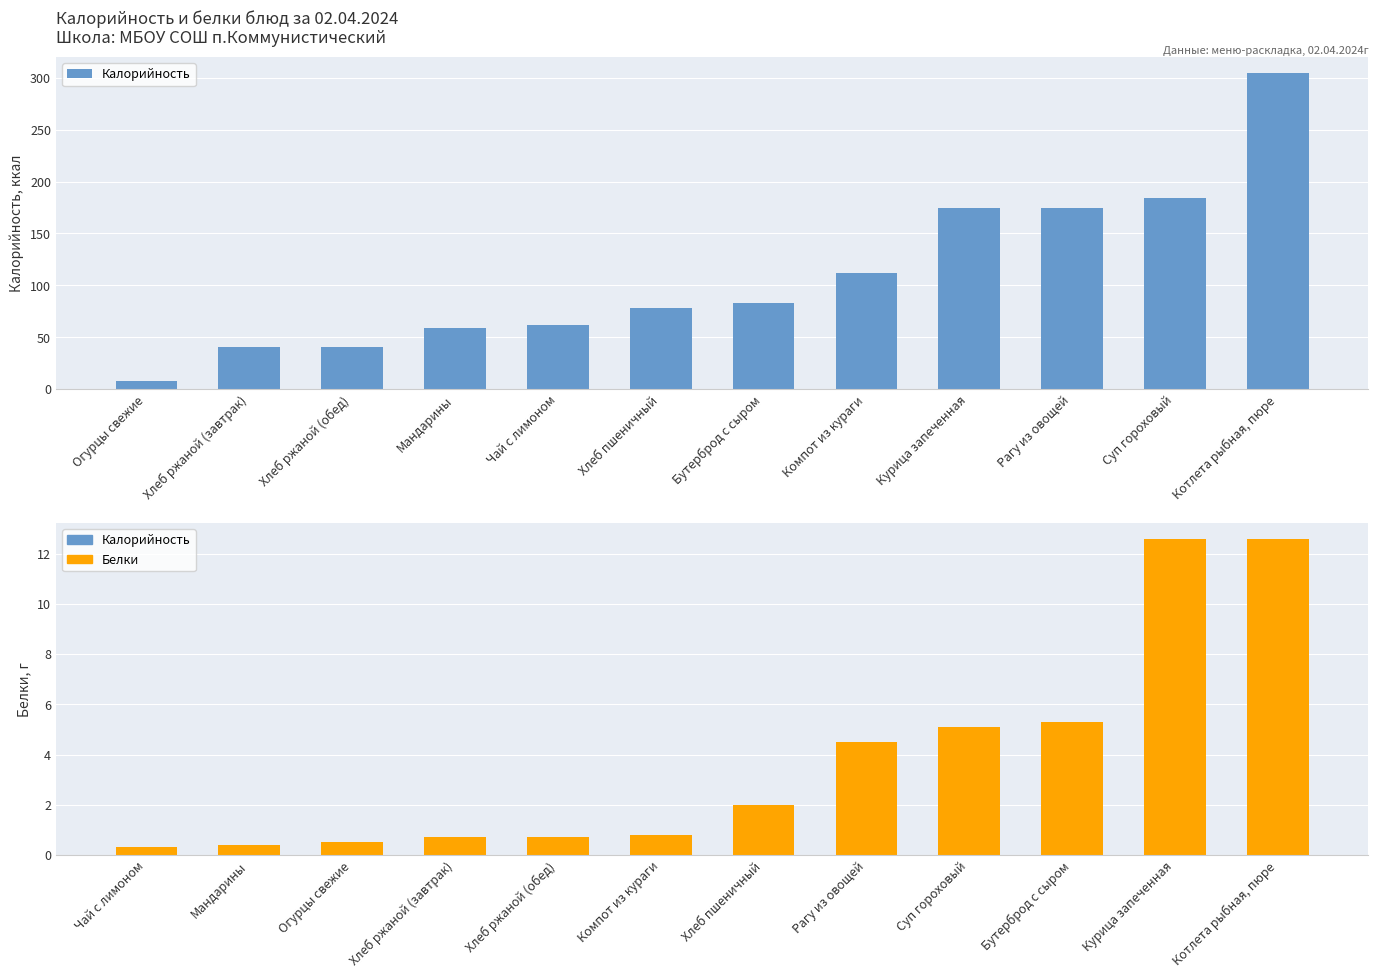

What is the difference between the maximum and second lowest values in the Калорийность series?

264.0